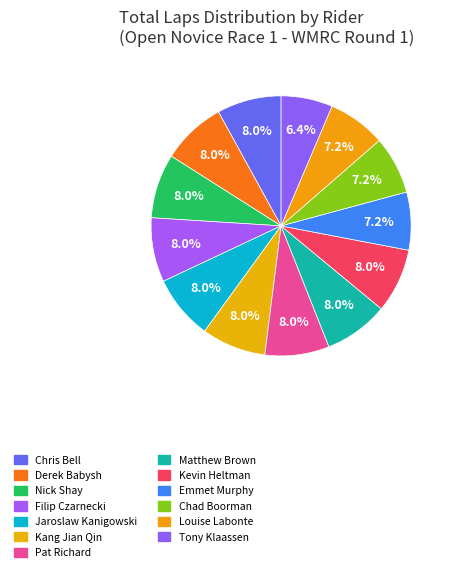

Count the number of slices in the pie.

13